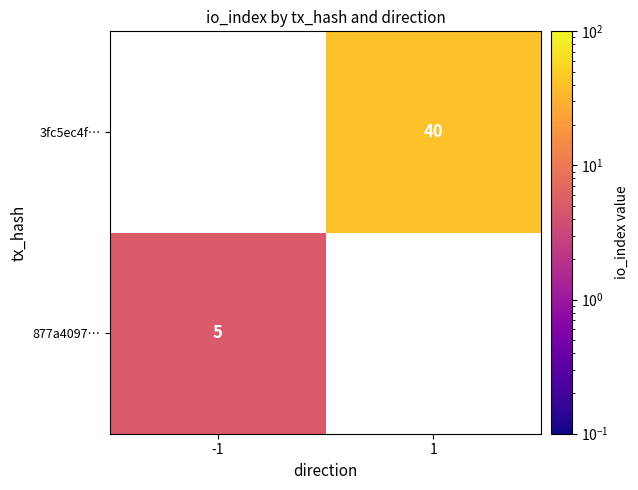

The 877a4097… series shows 7 at -1. True or false?

False